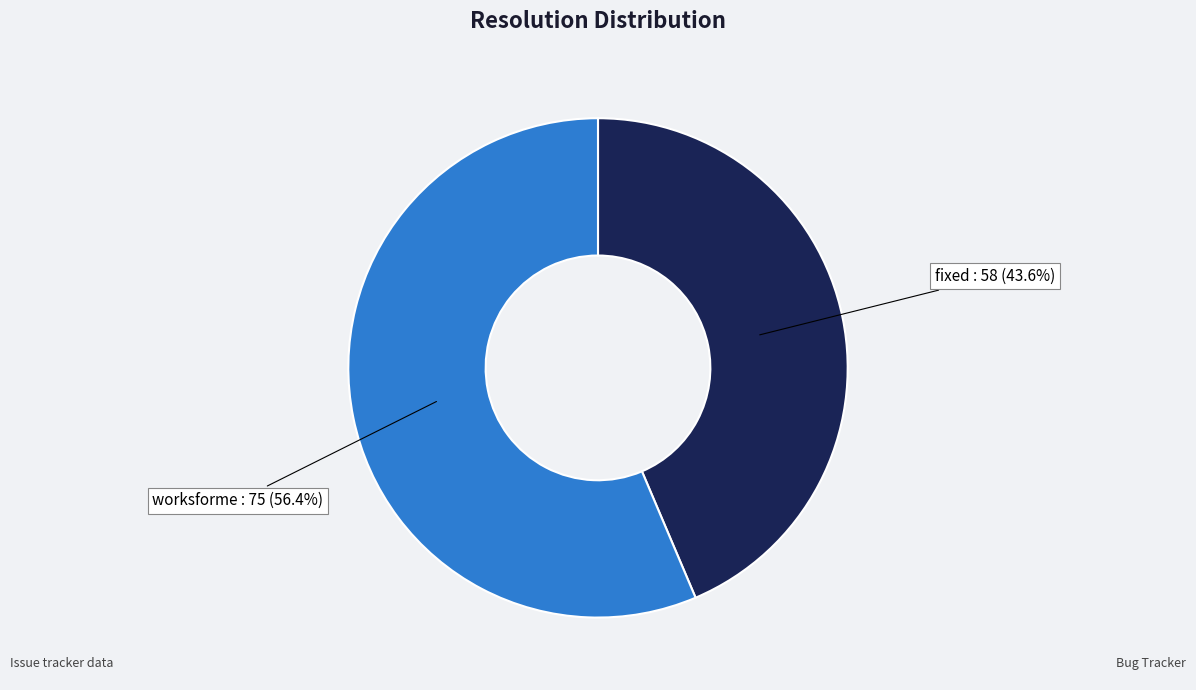

Which has a higher value, fixed or worksforme?

worksforme